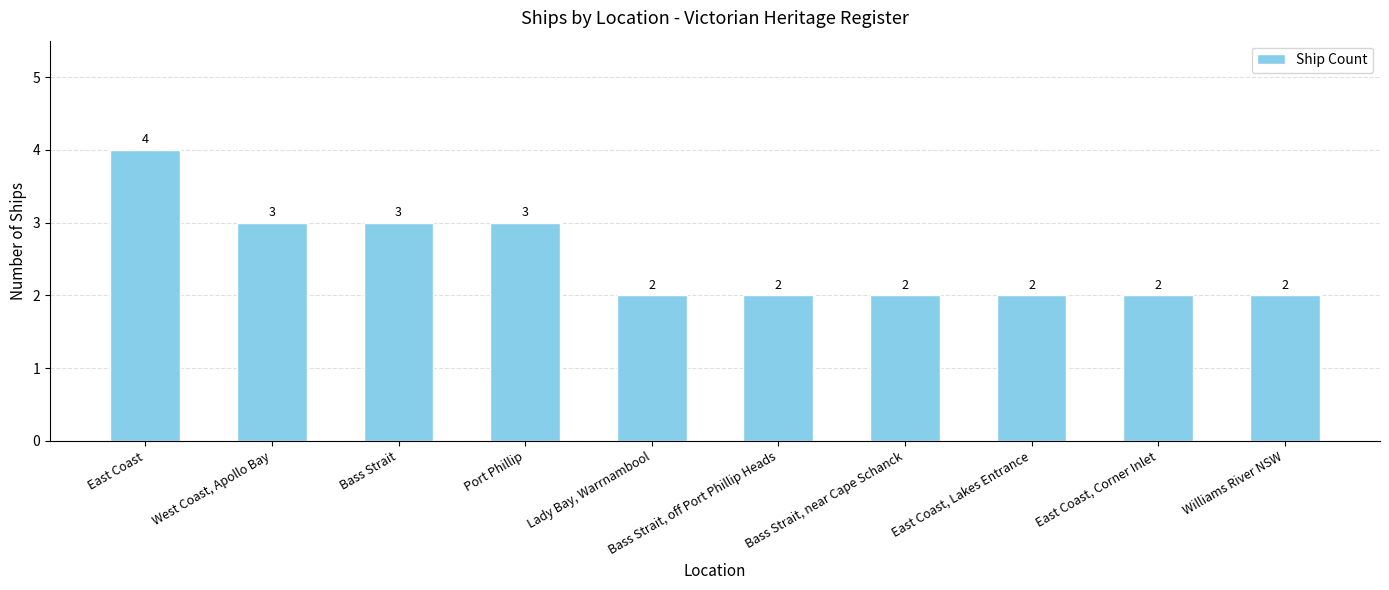

What is the change in value from East Coast to Port Phillip?

-1